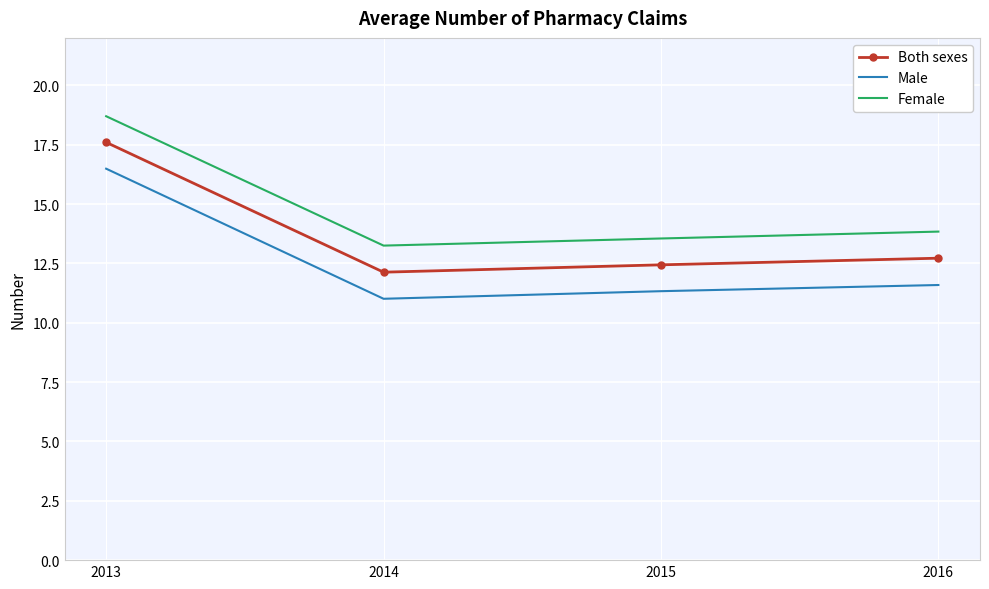

Rank the categories by Female value from lowest to highest.

2014, 2015, 2016, 2013